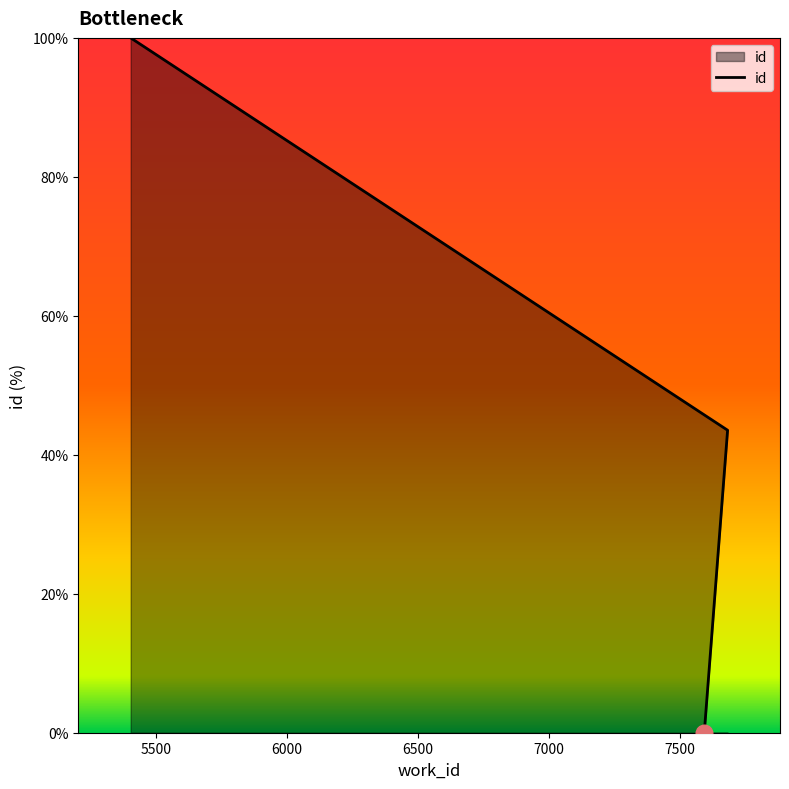

Reading left to right, extract all data points from this chart.

7593=0.0	7682=43.5	5404=100.0